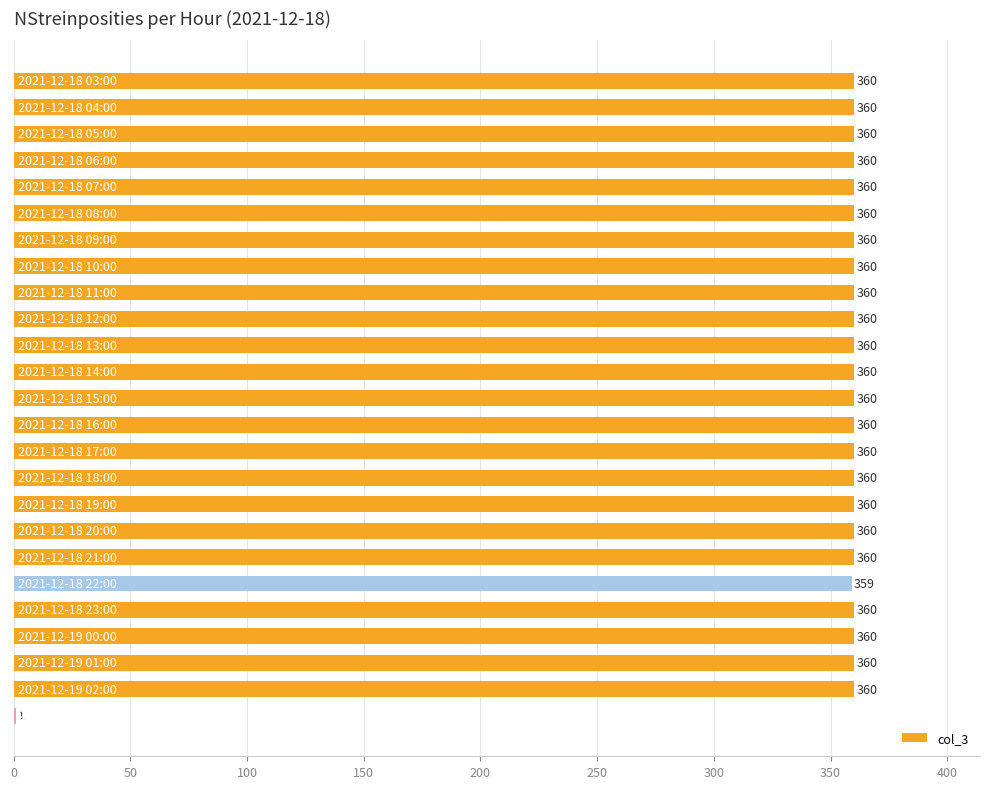

What is the sum of all values?

8640